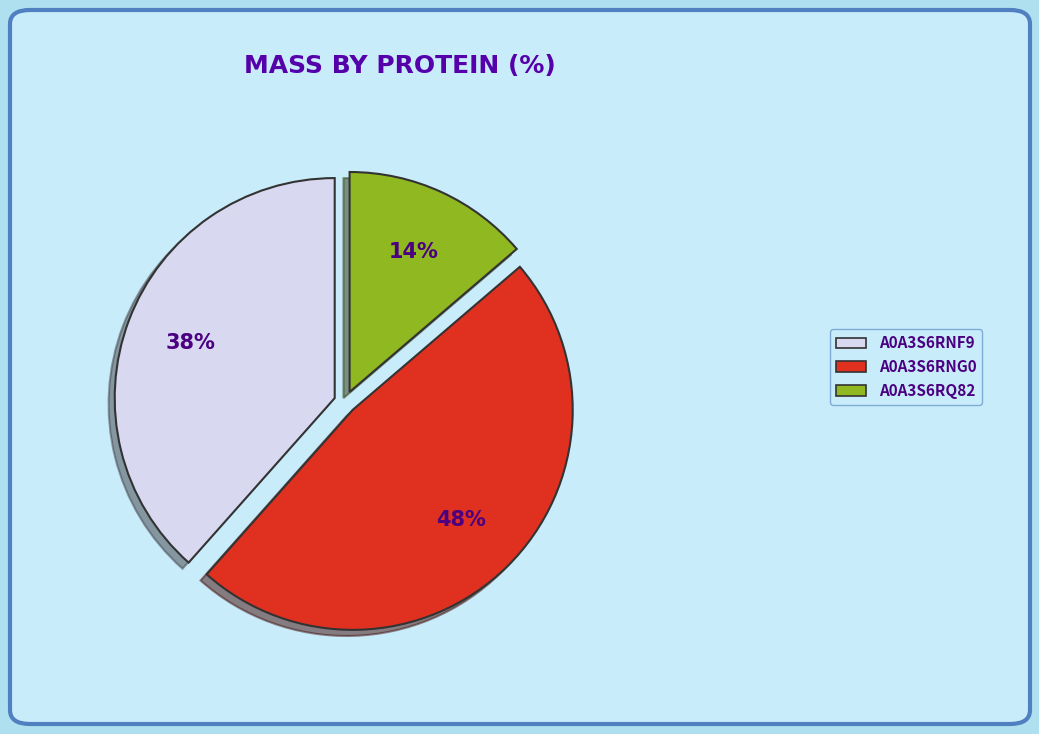

To the nearest percent, what is the combined percentage of A0A3S6RQ82 and A0A3S6RNF9?

52%